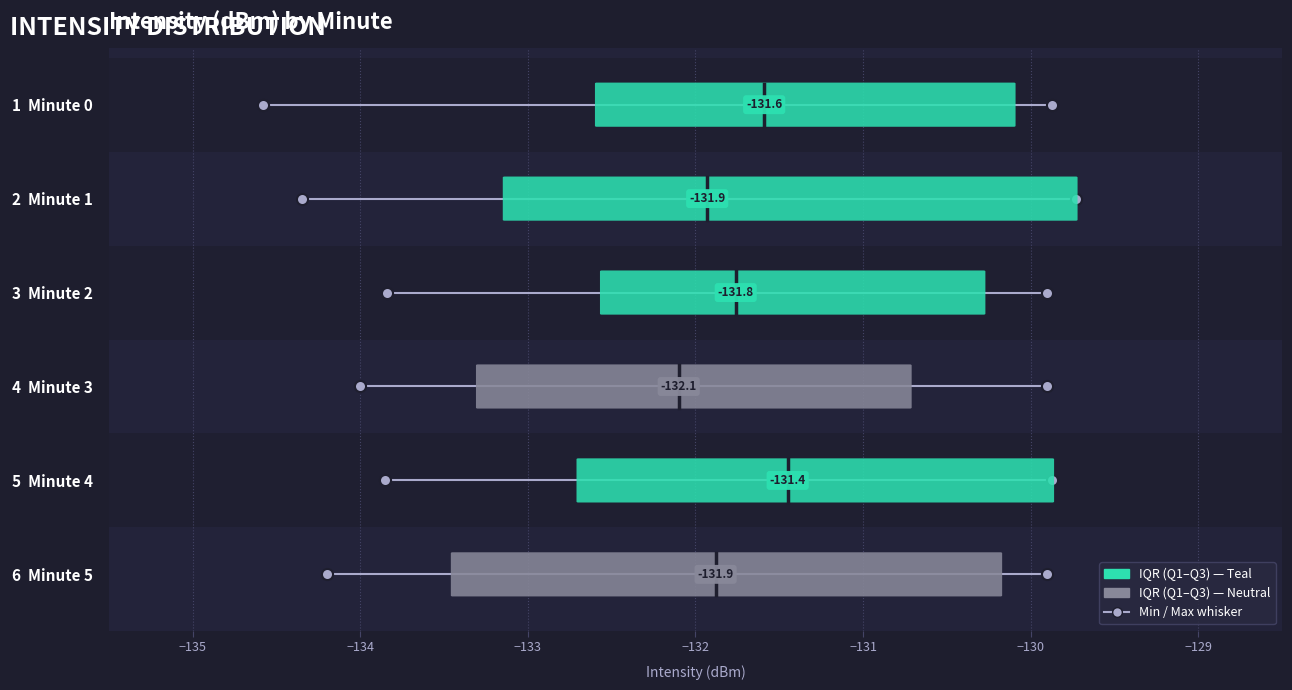

At how many categories does at least one series exceed -132?

6